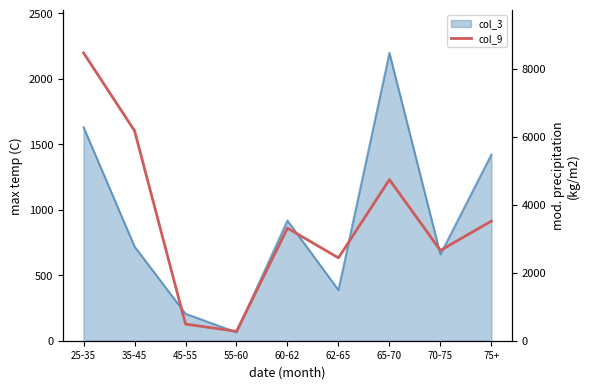

At which label does the data first exceed 3311?

25-35